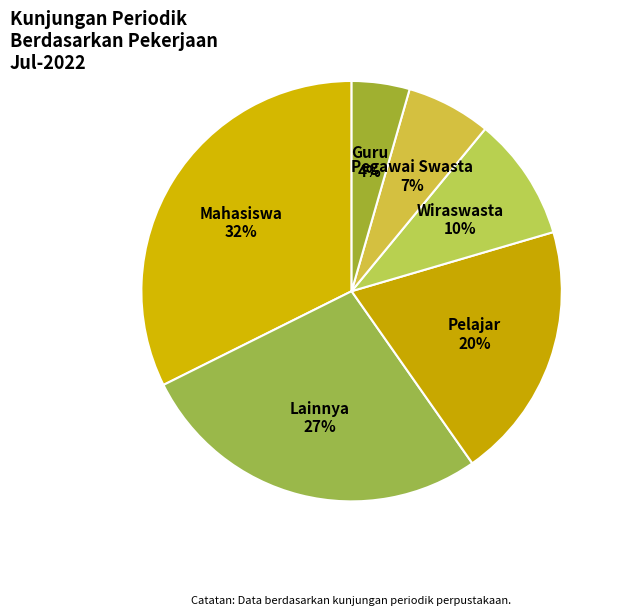

How many slices are in this pie chart?

6